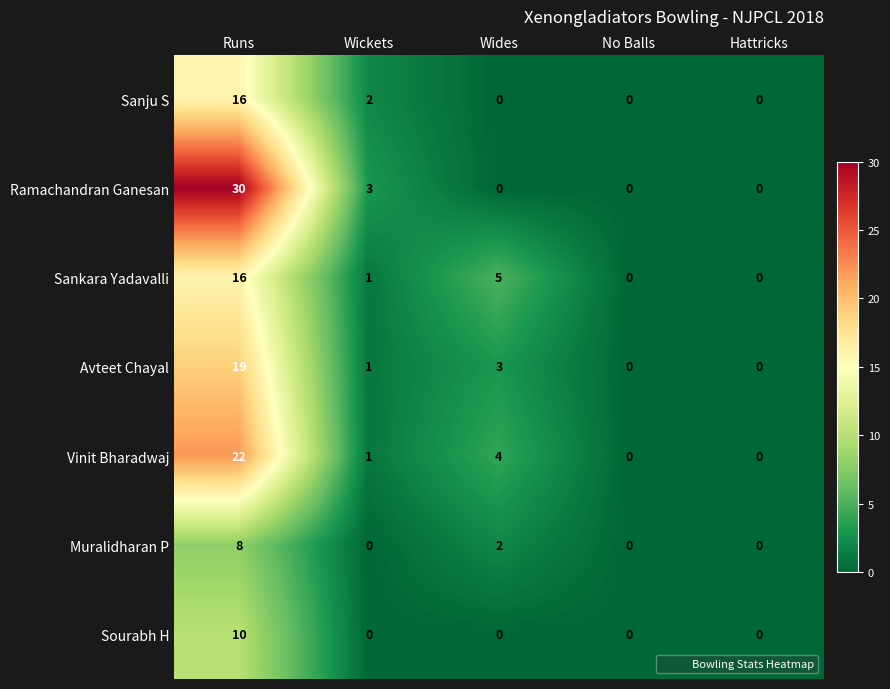

What is the sum of the Muralidharan P values at Runs and Hattricks?

8